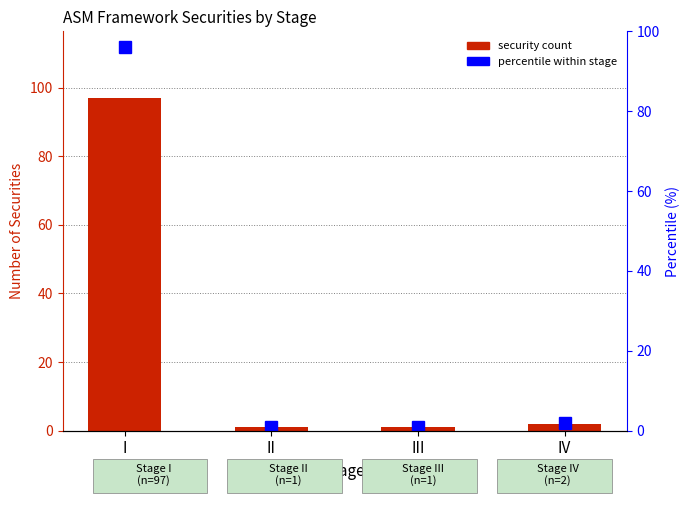

Which series has the largest total across all categories?

Security Count